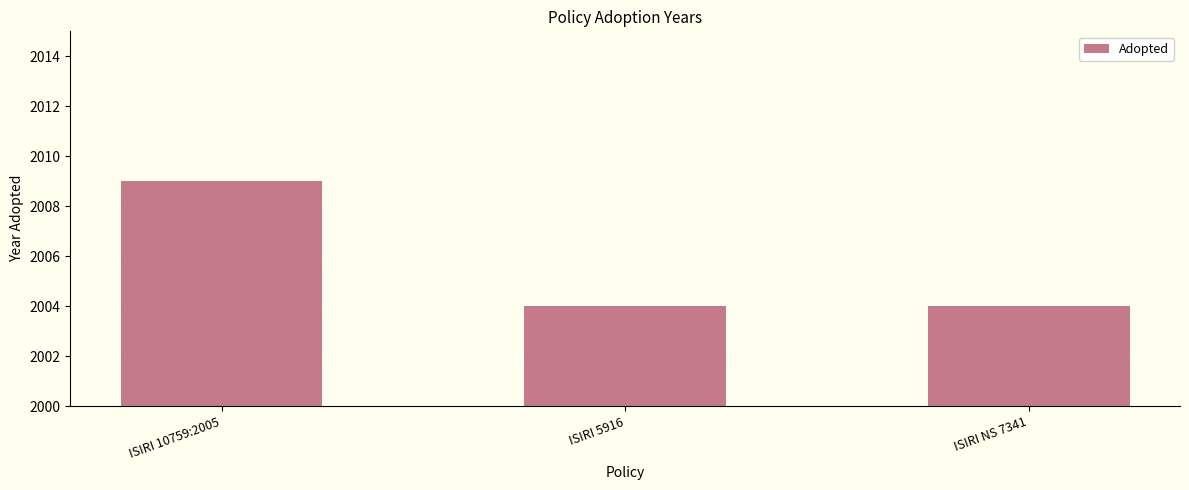

What is the difference between the values at ISIRI 10759:2005 and ISIRI NS 7341?

5